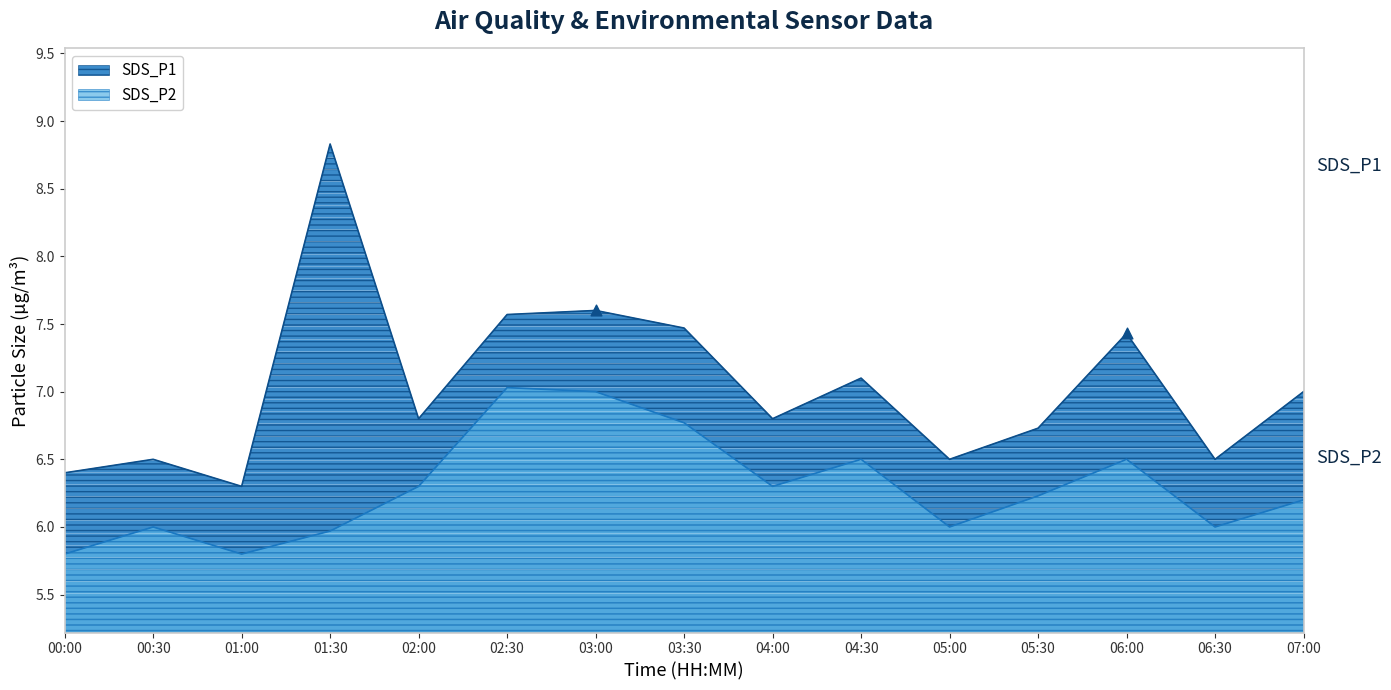

Which series has the largest total across all categories?

SDS_P1